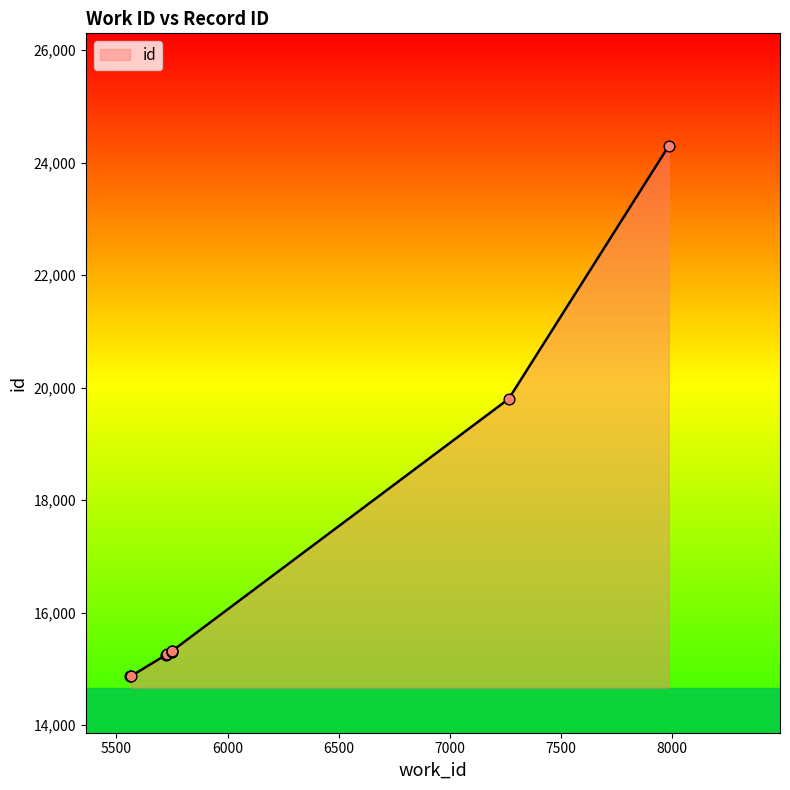

Approximately how many times larger is the value at 7264 compared to 5563?

1.3